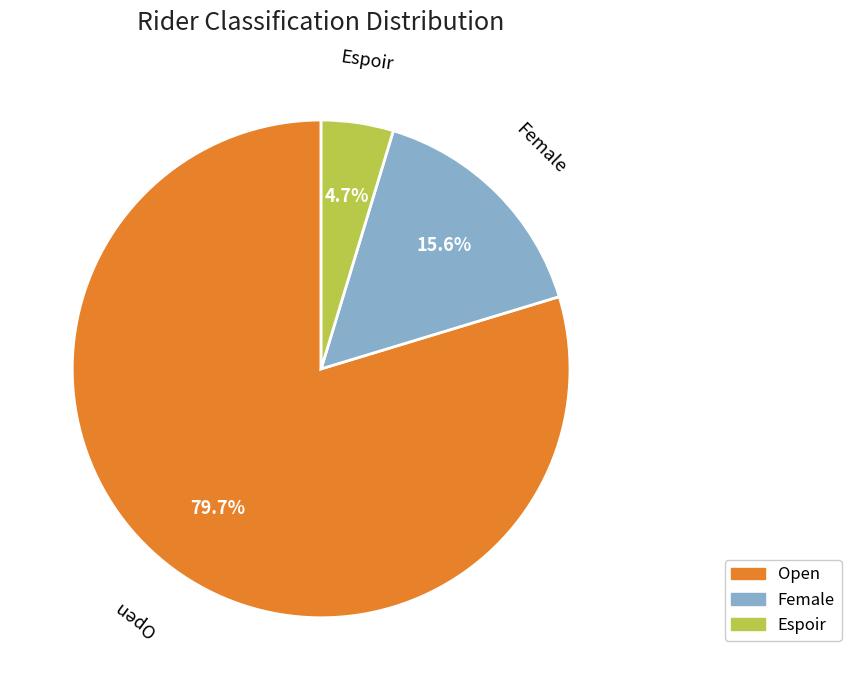

To the nearest percent, what is the difference between the largest and smallest slice percentages?

75%